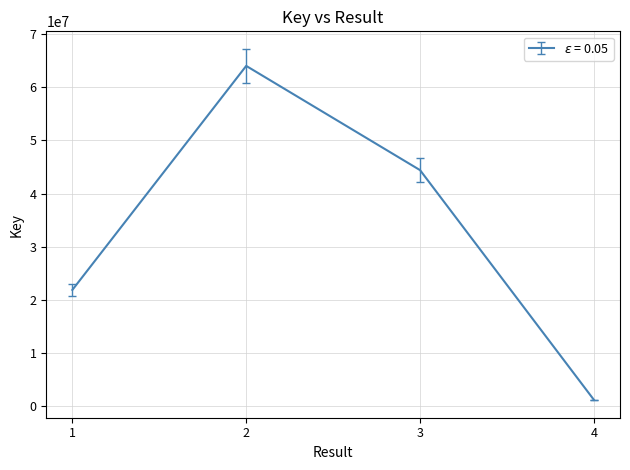

The value at 1 is 21849684. True or false?

True